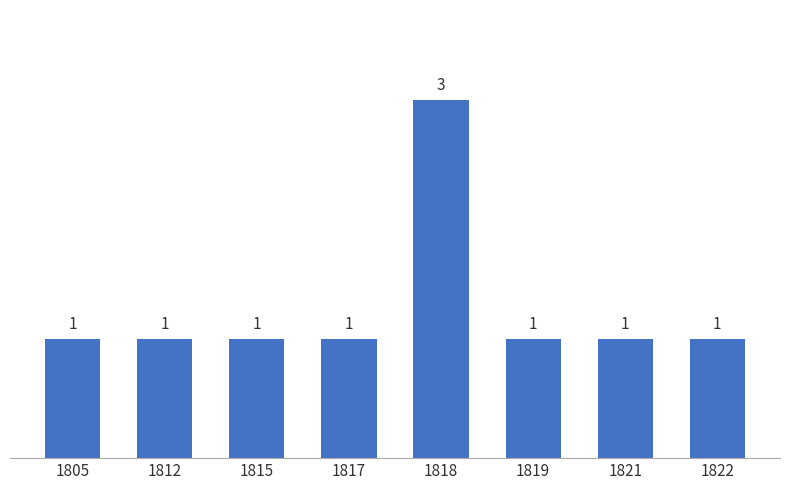

Reading left to right, list all the values displayed in this chart.

1	1	1	1	3	1	1	1